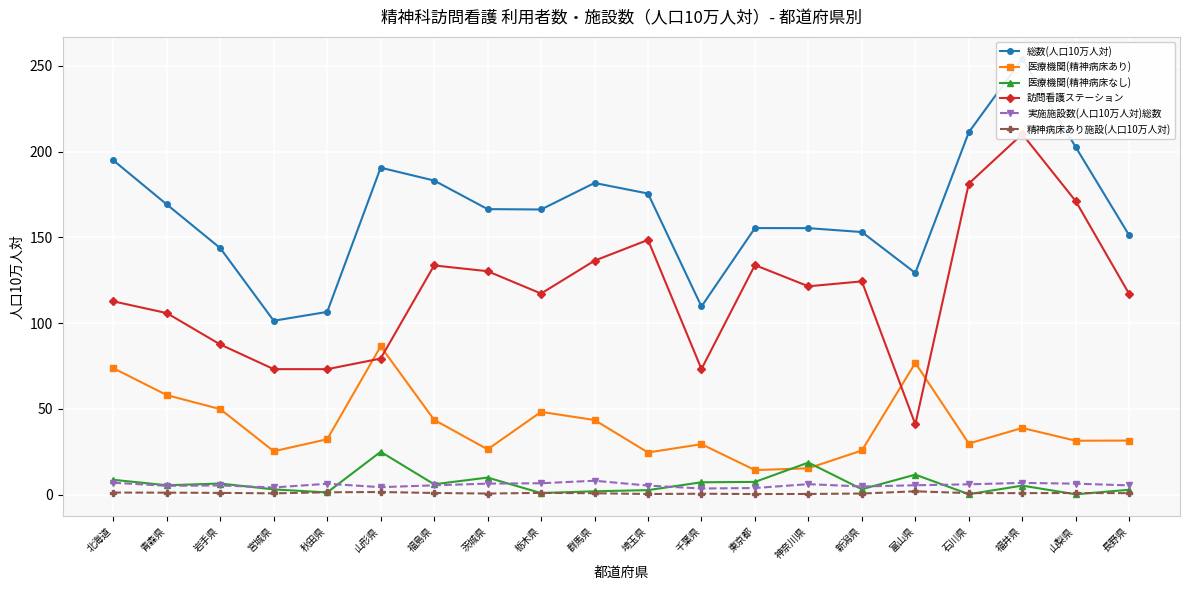

Between 石川県 and 北海道, which is larger?

石川県